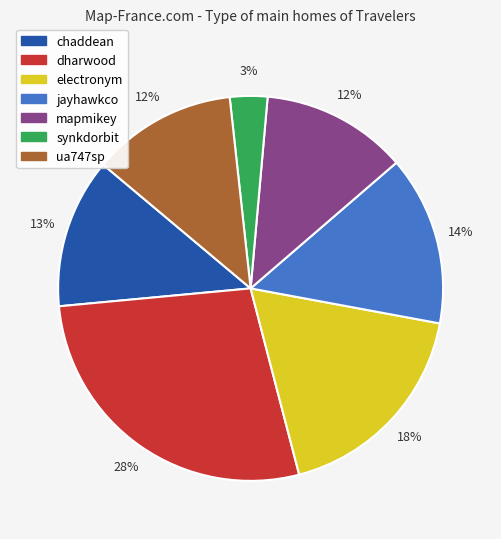

Does any single category account for the majority?

No